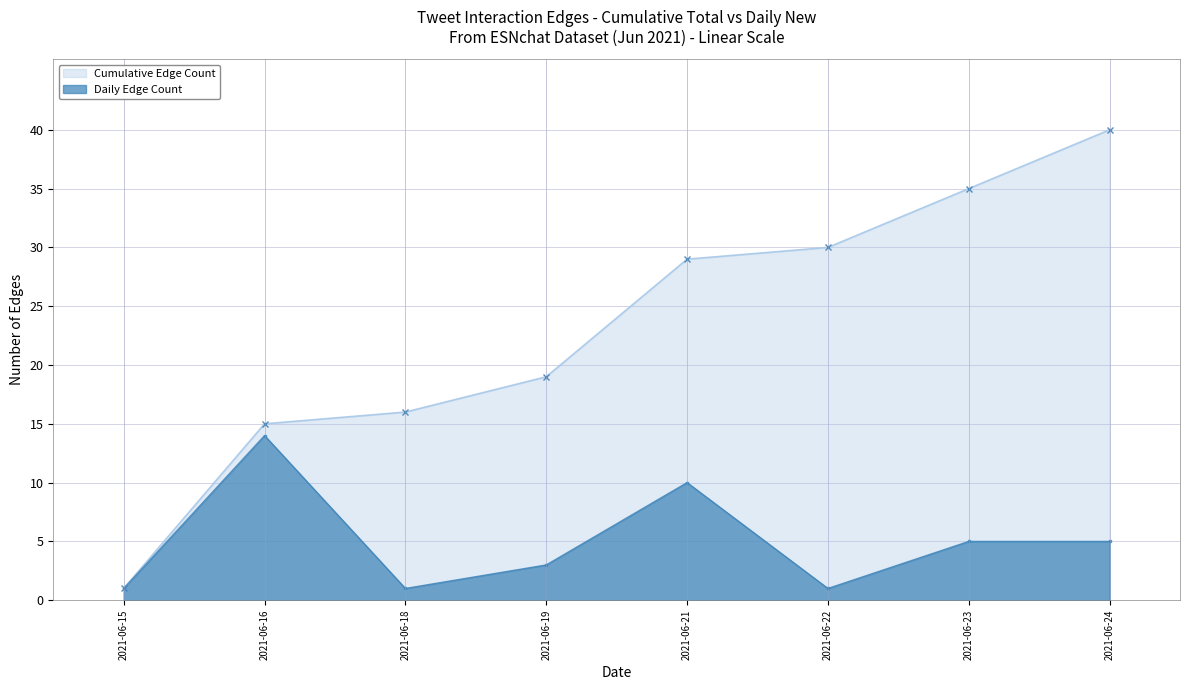

The value of Daily Edge Count at 2021-06-21 is 15. True or false?

False